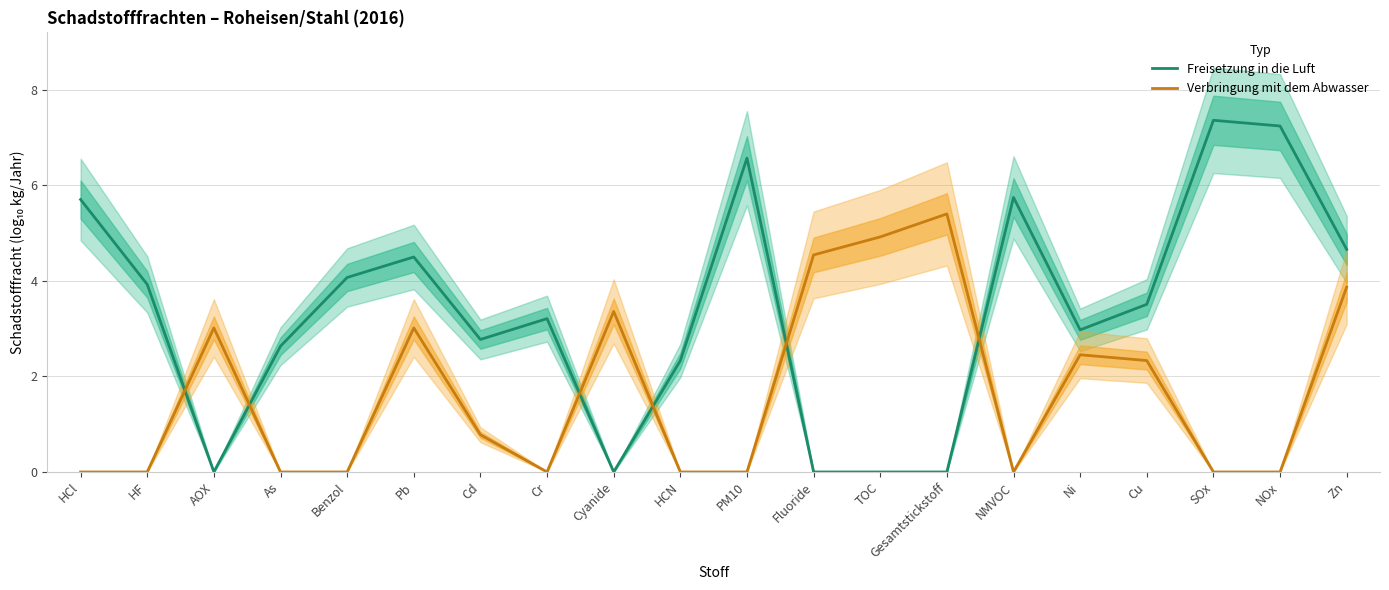

Rank the categories by Freisetzung in die Luft value from highest to lowest.

SOx, NOx, PM10, NMVOC, HCl, Zn, Pb, Benzol, HF, Cu, Cr, Ni, Cd, As, HCN, AOX, Cyanide, Fluoride, TOC, Gesamtstickstoff